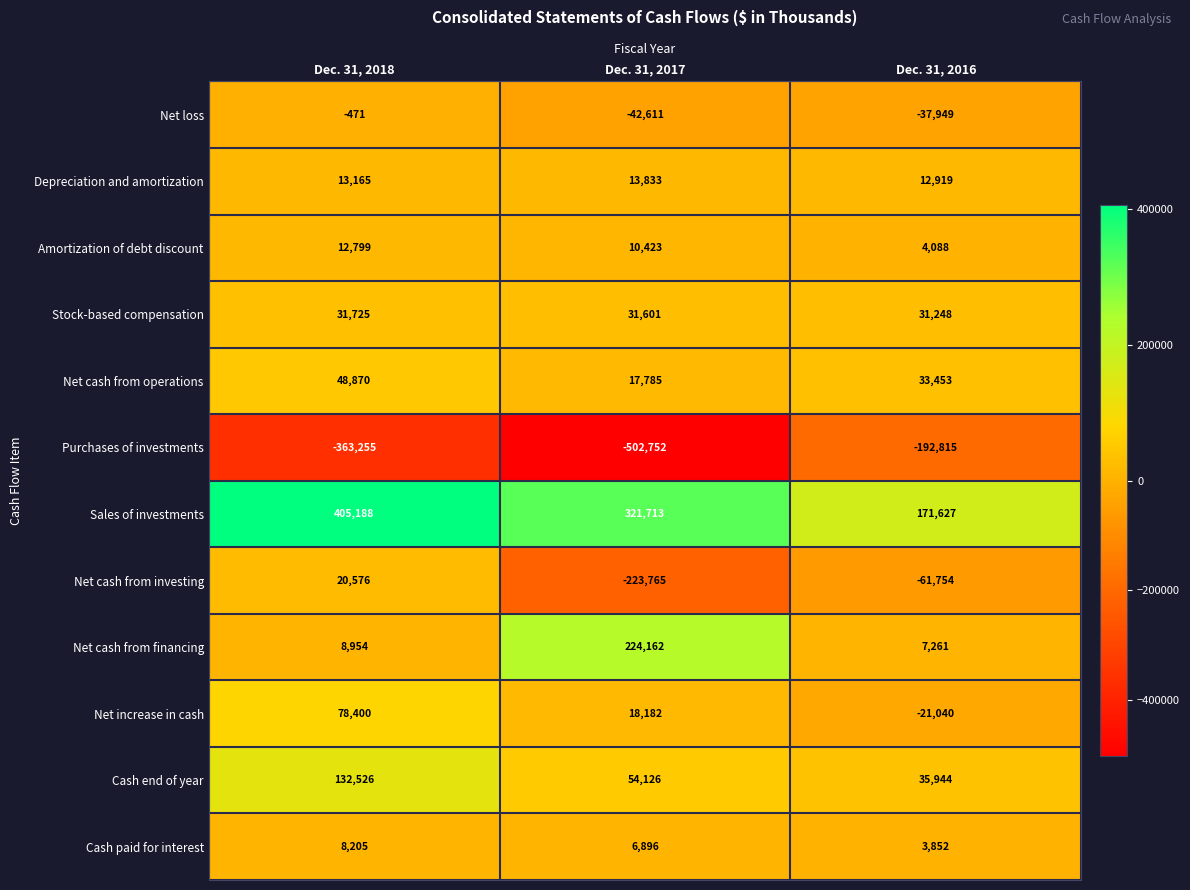

Which series has the widest spread of values?

Purchases of investments